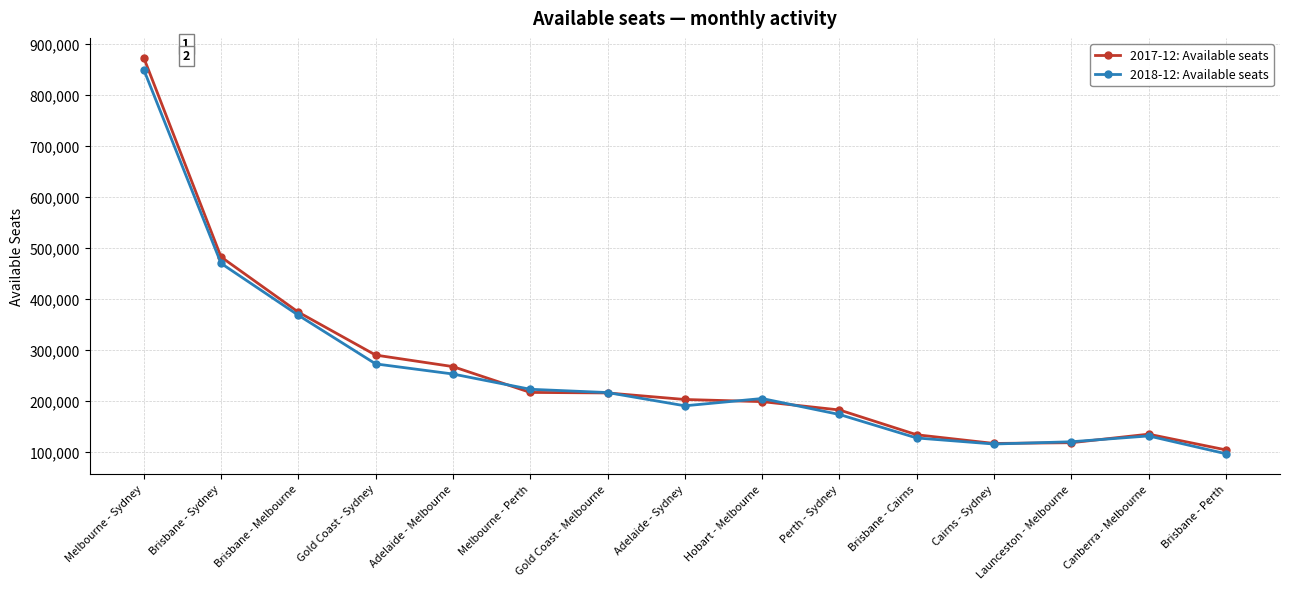

True or false: 2018-12: Available seats has a value of 115770 at Cairns - Sydney.

True